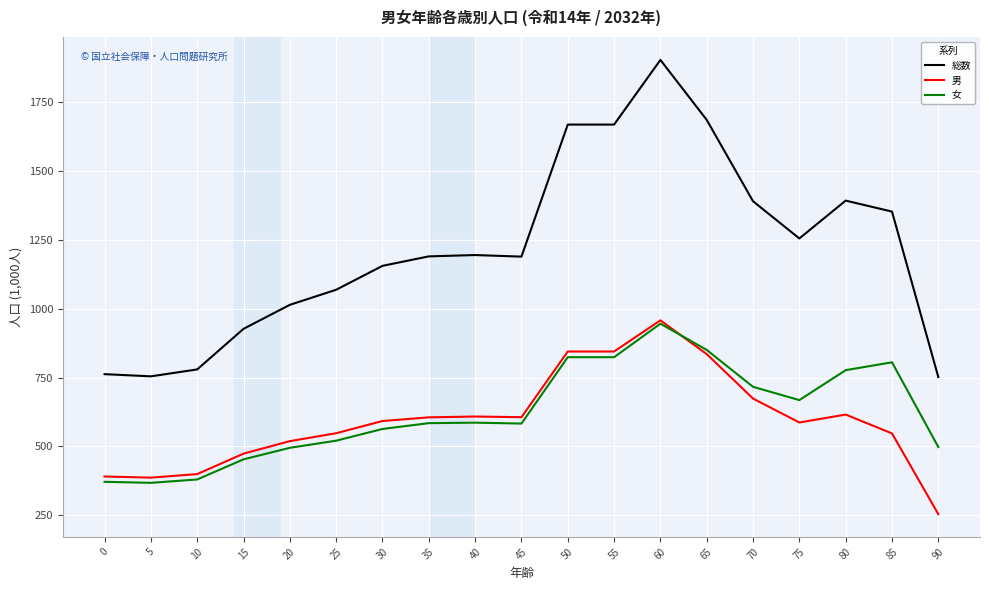

What is the approximate value of 総数 at 5?

754.4